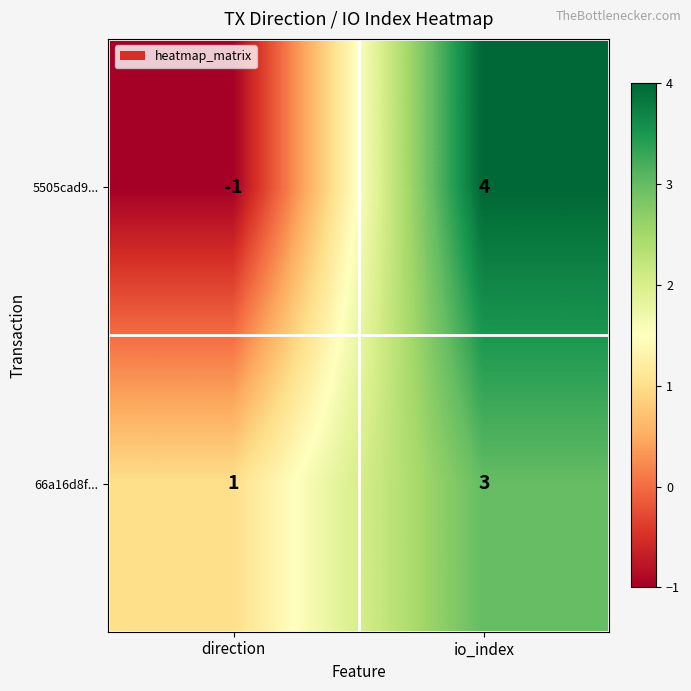

What is the smallest value displayed?

-1